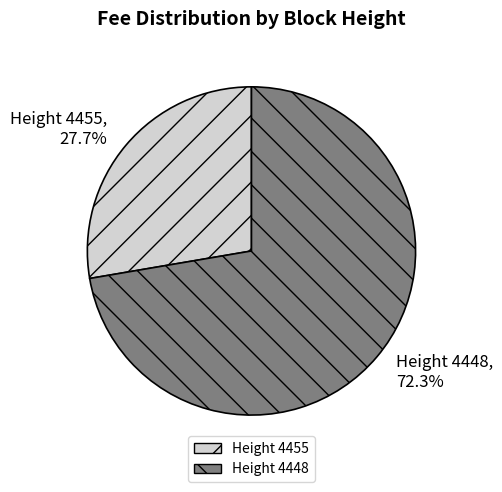

Which slice represents more than half of the pie?

Height 4448